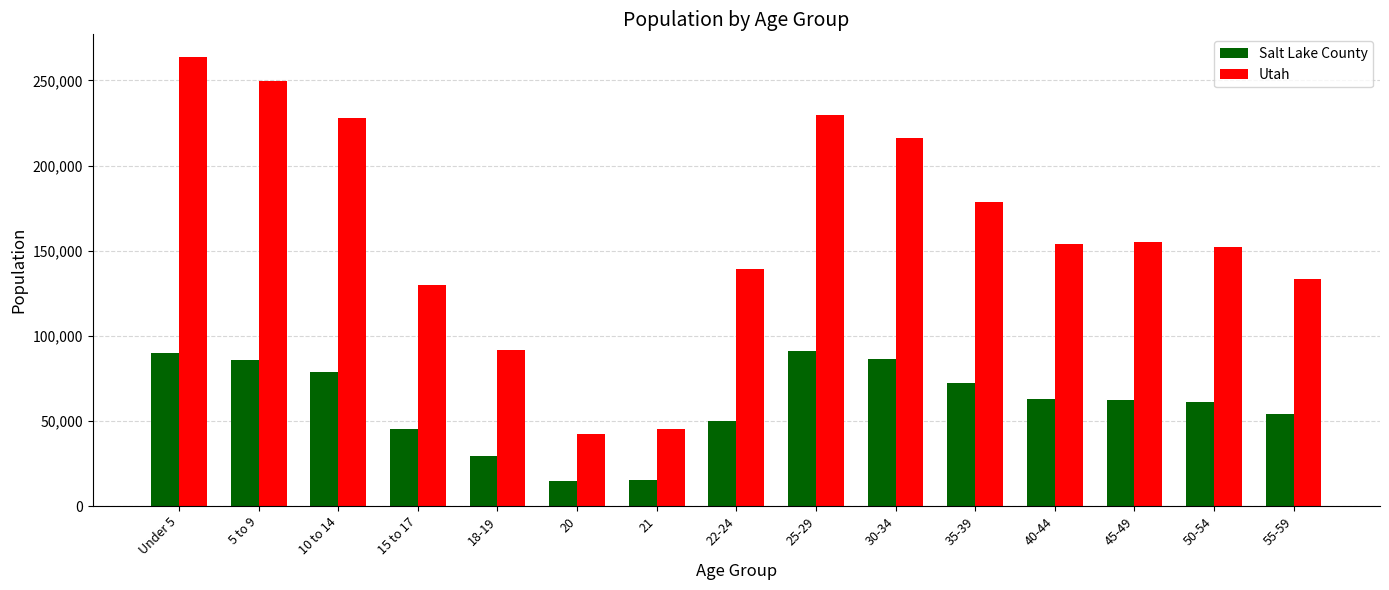

Where does the Utah series first go above 154074?

Under 5